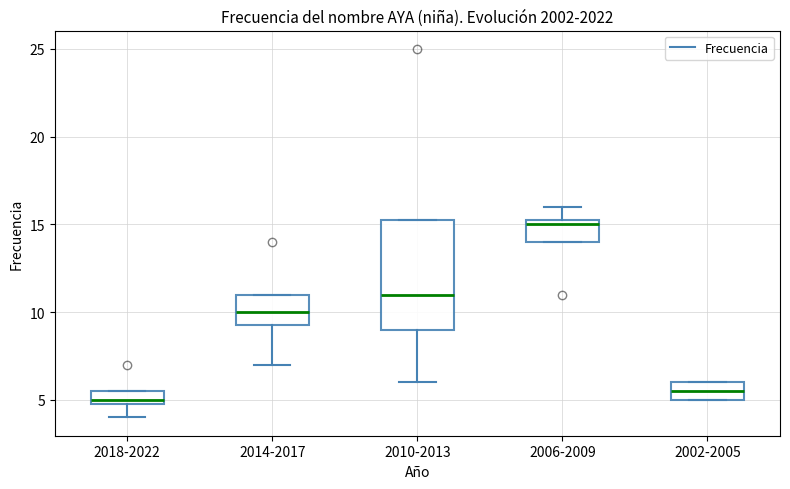

Where does the median line of the box for 2014-2017 sit on the y-axis? The values are not printed on the chart, so give them approximately, as read against the axis.

10.0